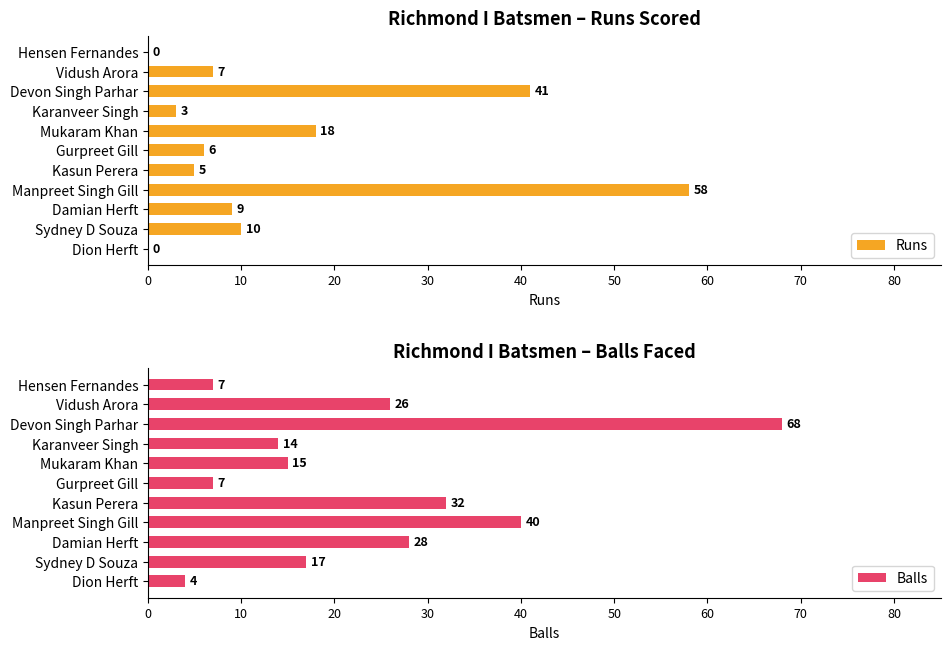

Which category has the highest value in the Balls series?

Devon Singh Parhar